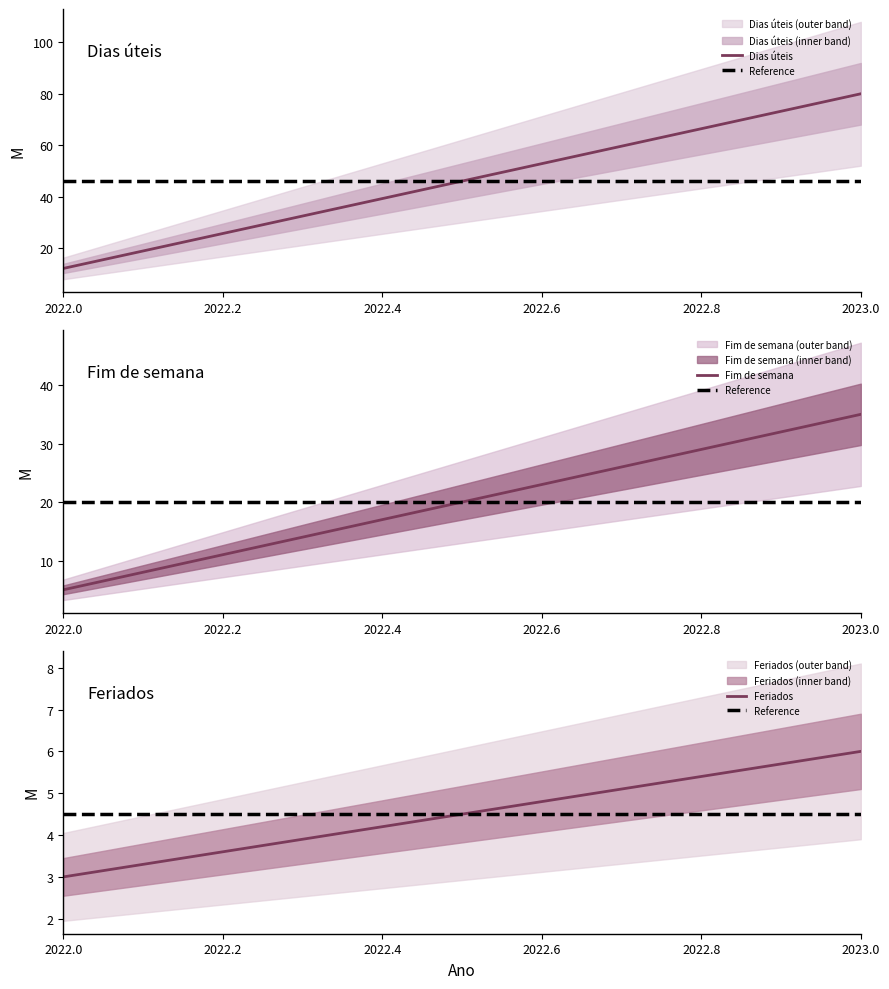

True or false: Dias úteis has a value of 6.7 at 2022.0.

False